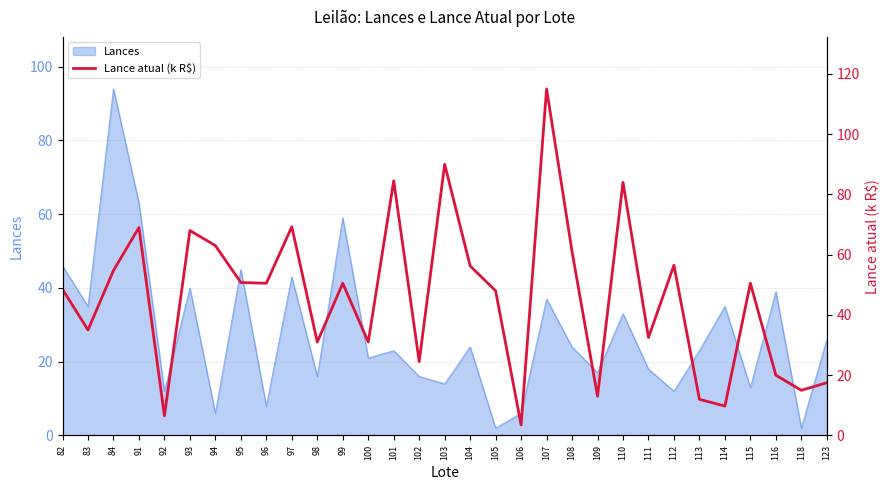

Which category has the highest value in the Lances series?

84